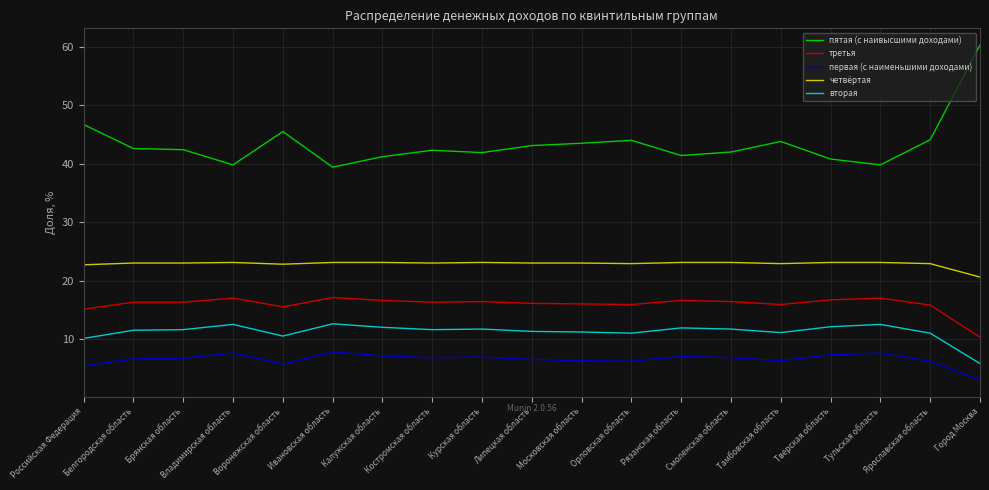

Is the value of пятая (с наивысшими доходами) at Орловская область greater than the value of четвёртая at Тульская область?

Yes